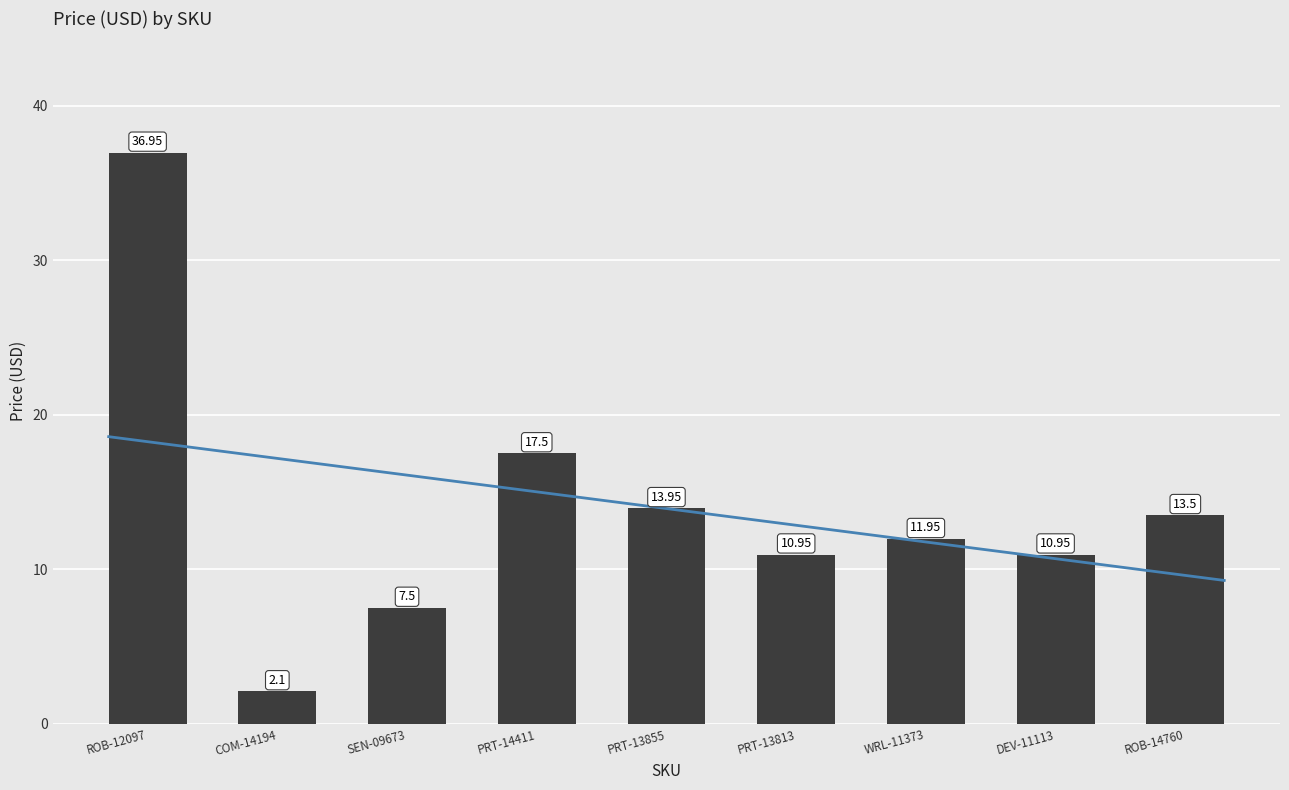

List the labels in order of value, largest first.

ROB-12097, PRT-14411, PRT-13855, ROB-14760, WRL-11373, PRT-13813, DEV-11113, SEN-09673, COM-14194